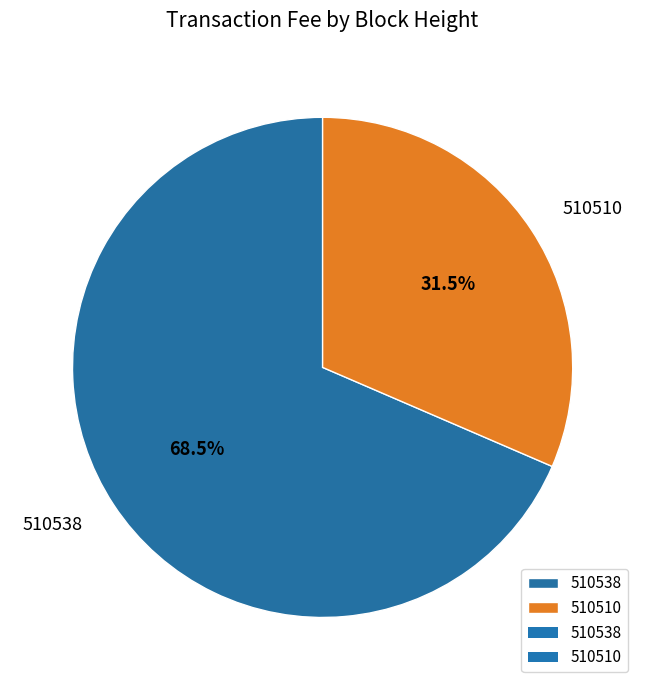

True or false: 510510 accounts for 42% of the total.

False